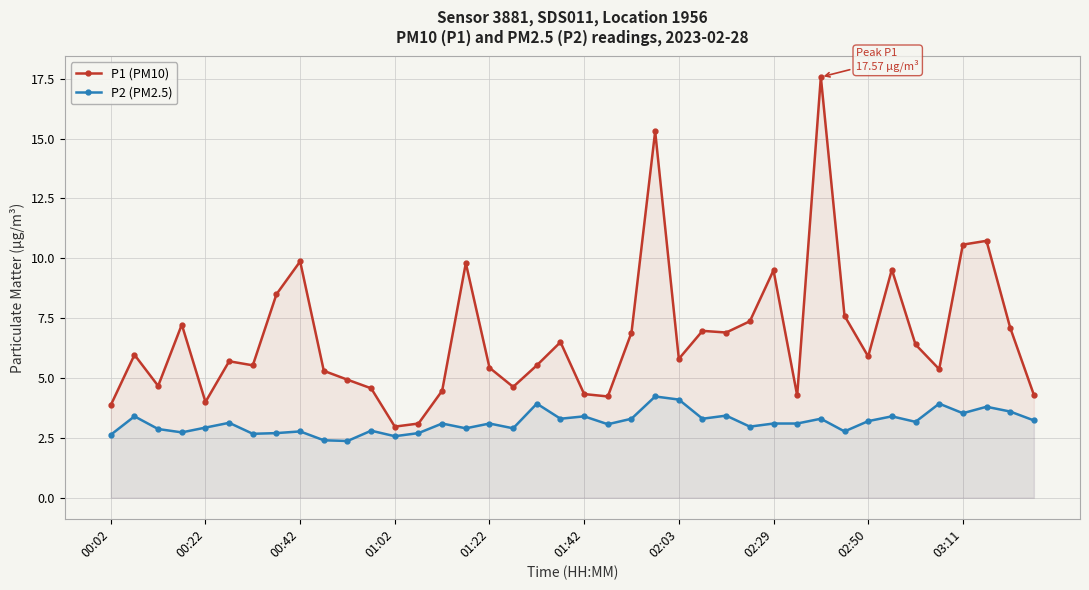

Is it true that P1 (PM10) equals 9.2 at 25?

False